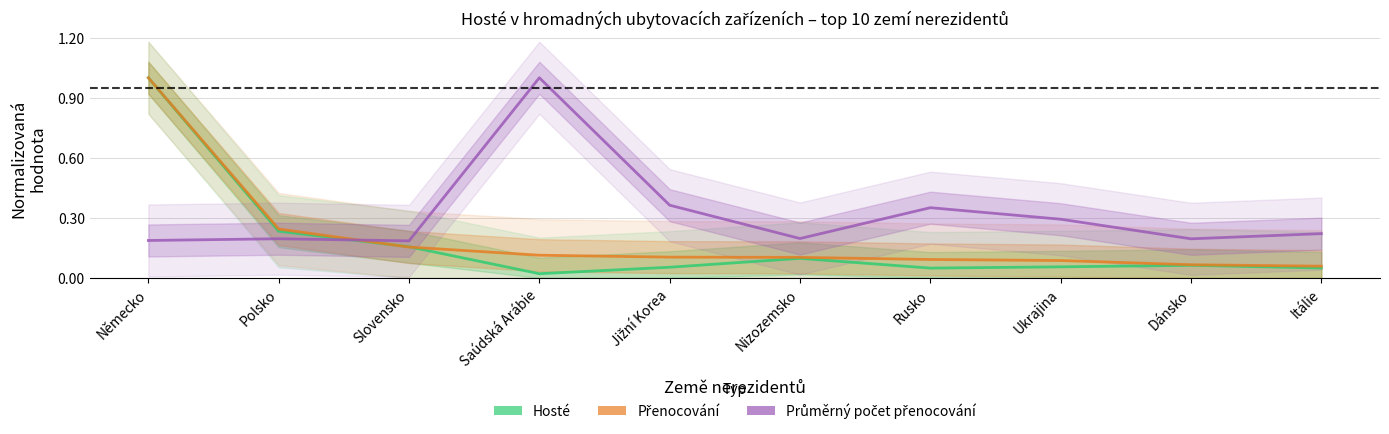

List the series in order of their overall mean, highest first.

Průměrný počet přenocování, Přenocování, Hosté